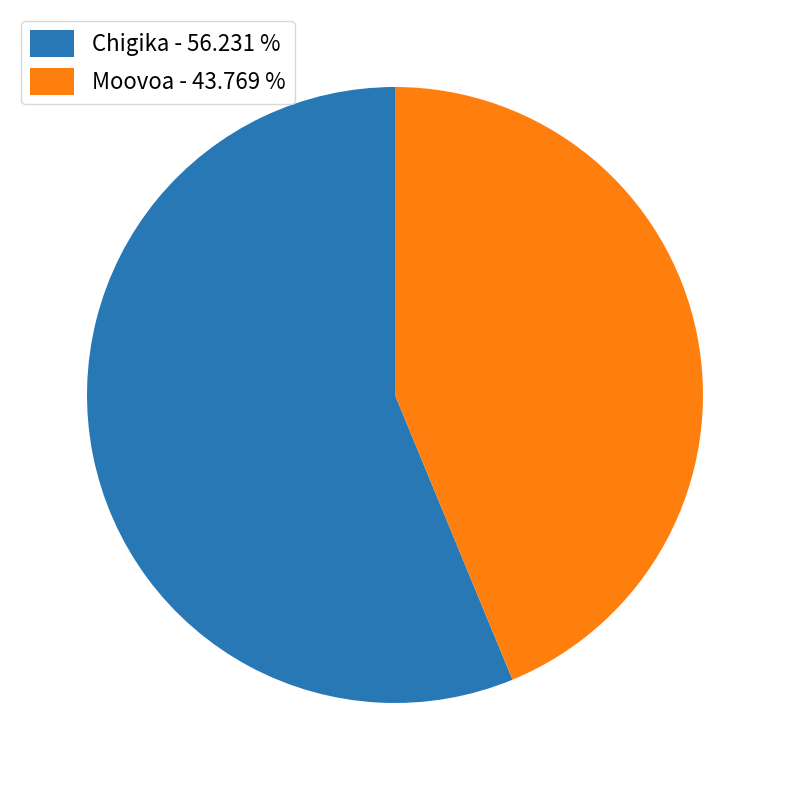

Between Chigika - 56.231 % and Moovoa - 43.769 %, which is larger?

Chigika - 56.231 %